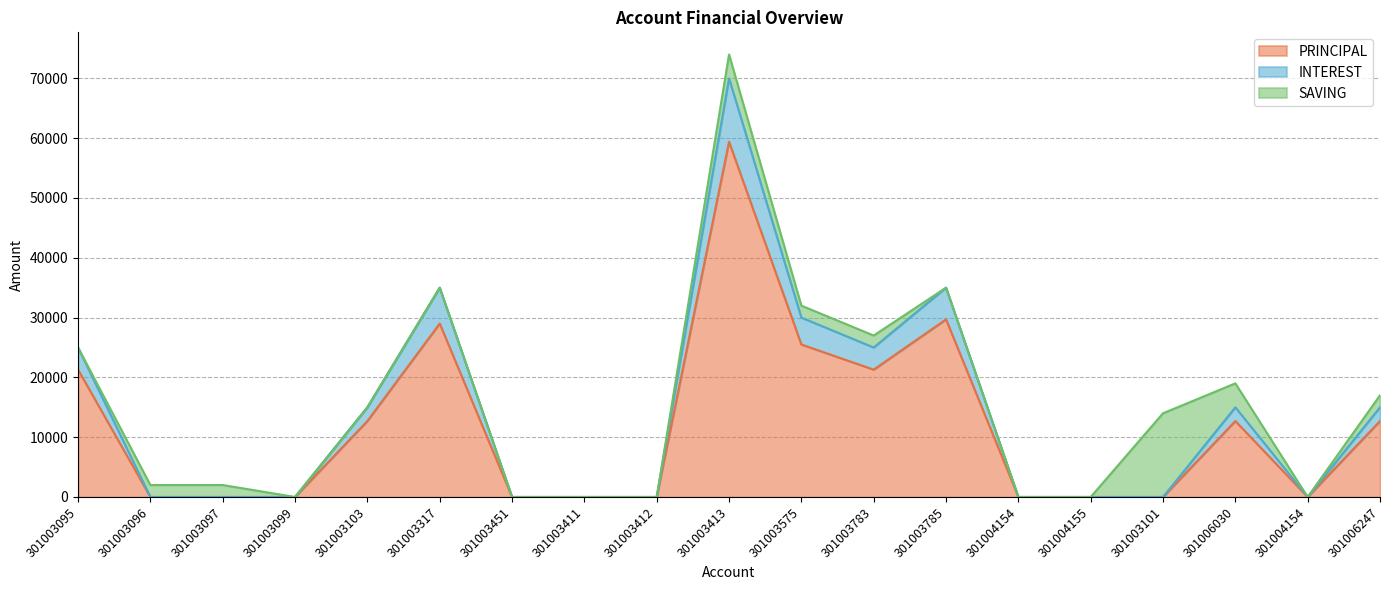

True or false: PRINCIPAL and INTEREST cross at least once.

False